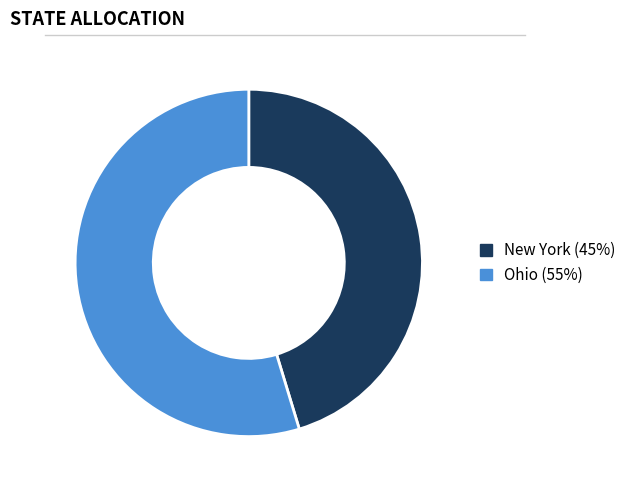

The New York (45%) slice represents 51% of the pie. True or false?

False